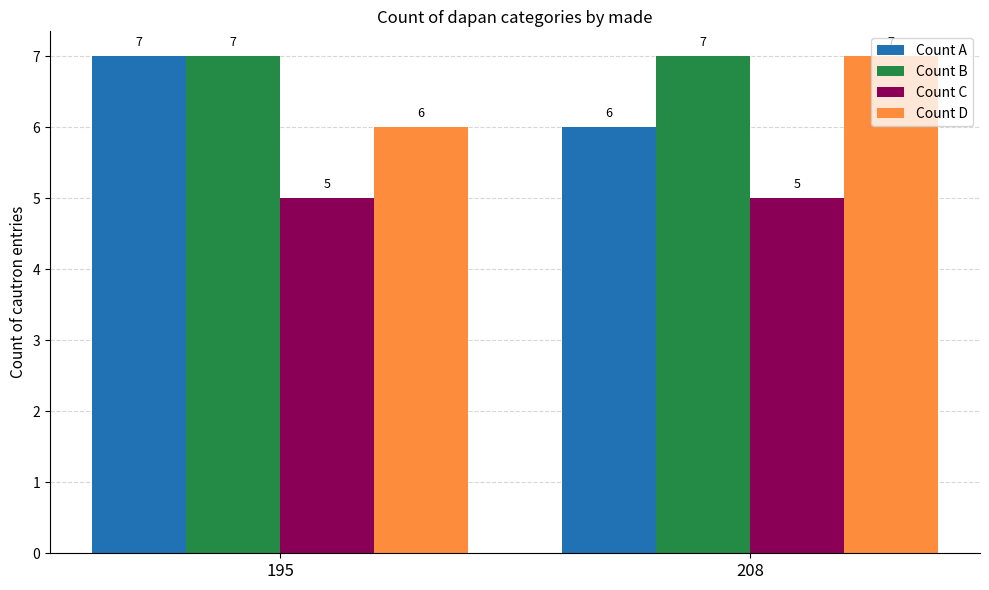

Reading left to right, transcribe all the data shown in this chart.

Count A: 195=7	208=6
Count B: 195=7	208=7
Count C: 195=5	208=5
Count D: 195=6	208=7